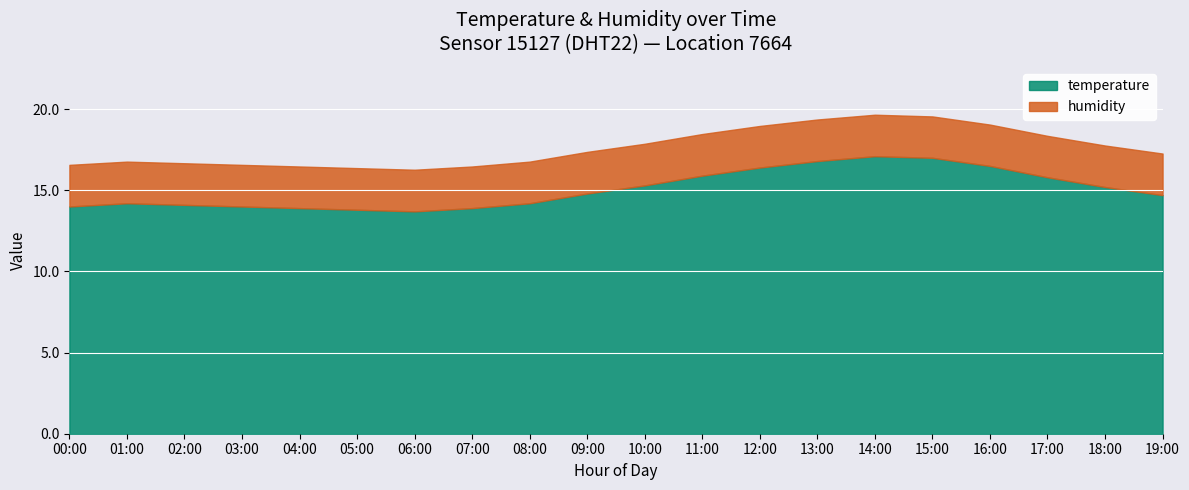

What is the total value across all series at 17:00?

18.4